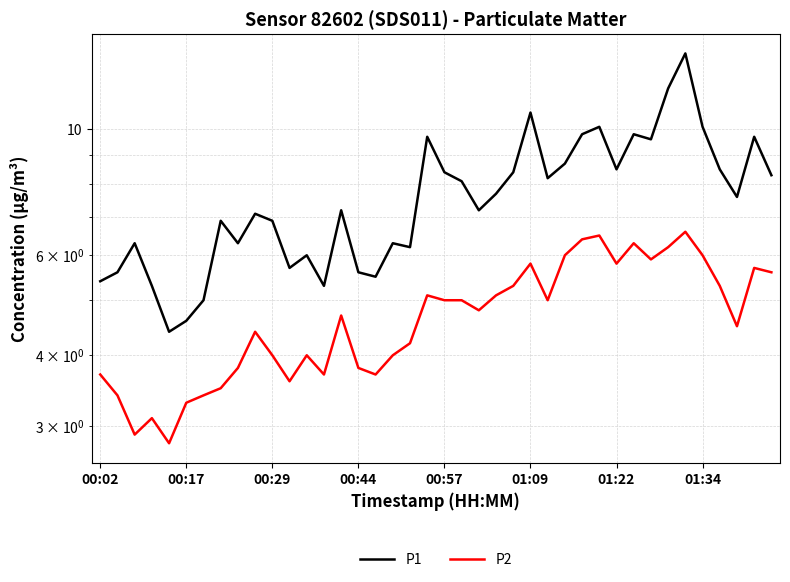

Between 17 and 32, which series saw the biggest shift?

P1